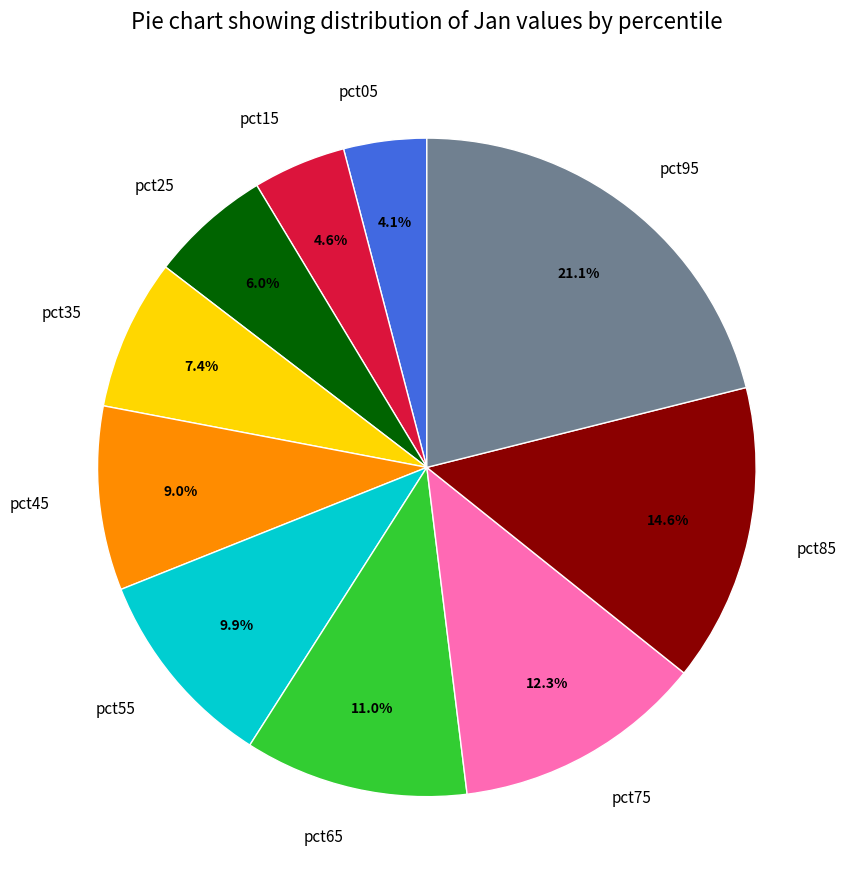

Which has a higher value, pct05 or pct85?

pct85